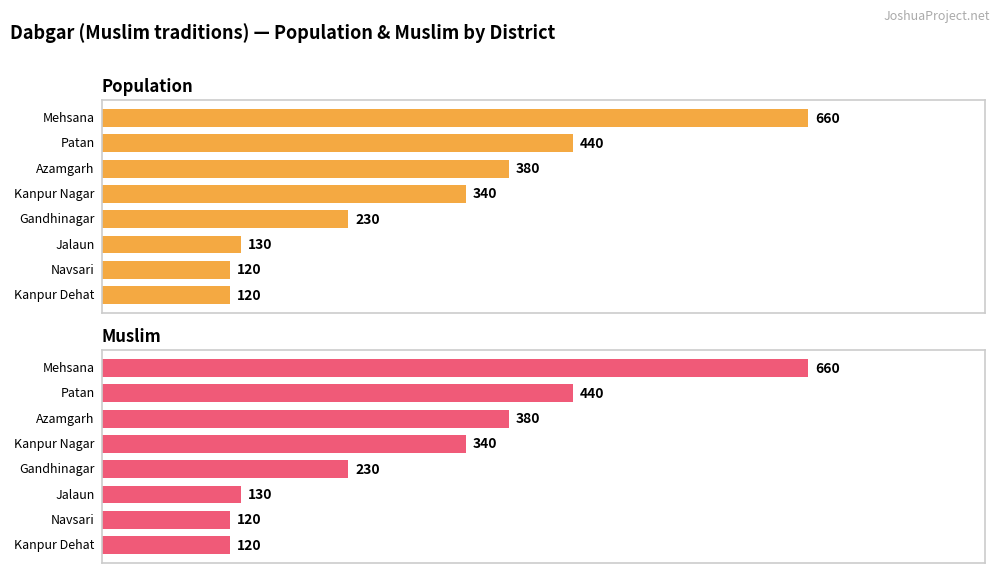

The Muslim series shows 14 at Mathura. True or false?

False